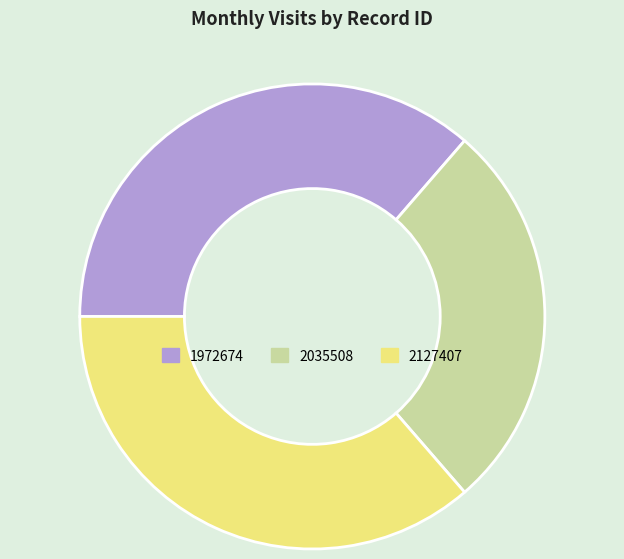

Which has a higher value, 2035508 or 1972674?

1972674